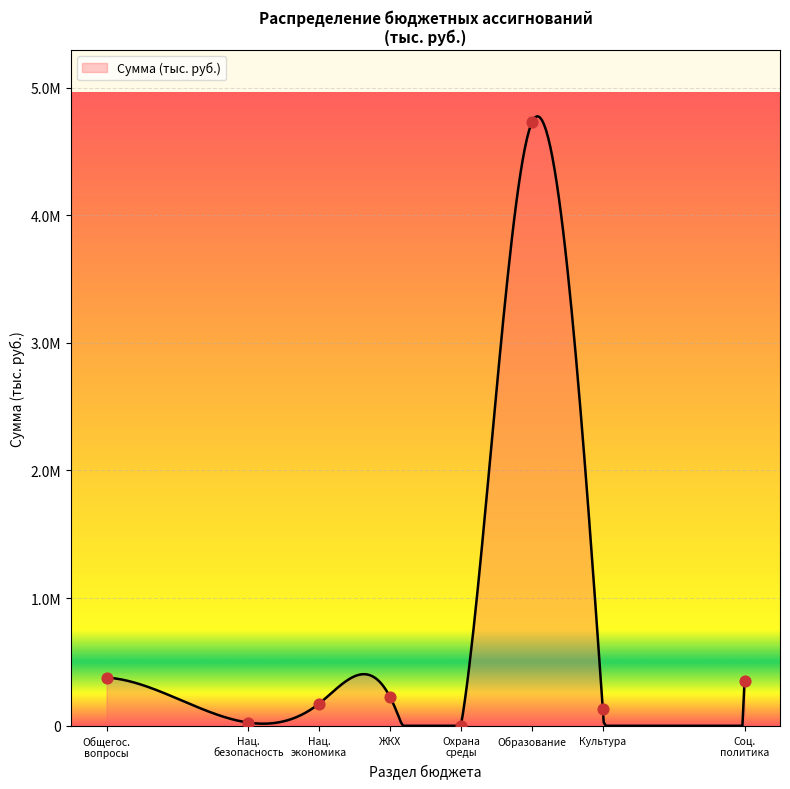

Which has a higher value, Общегос. вопросы or Нац. безопасность?

Общегос. вопросы